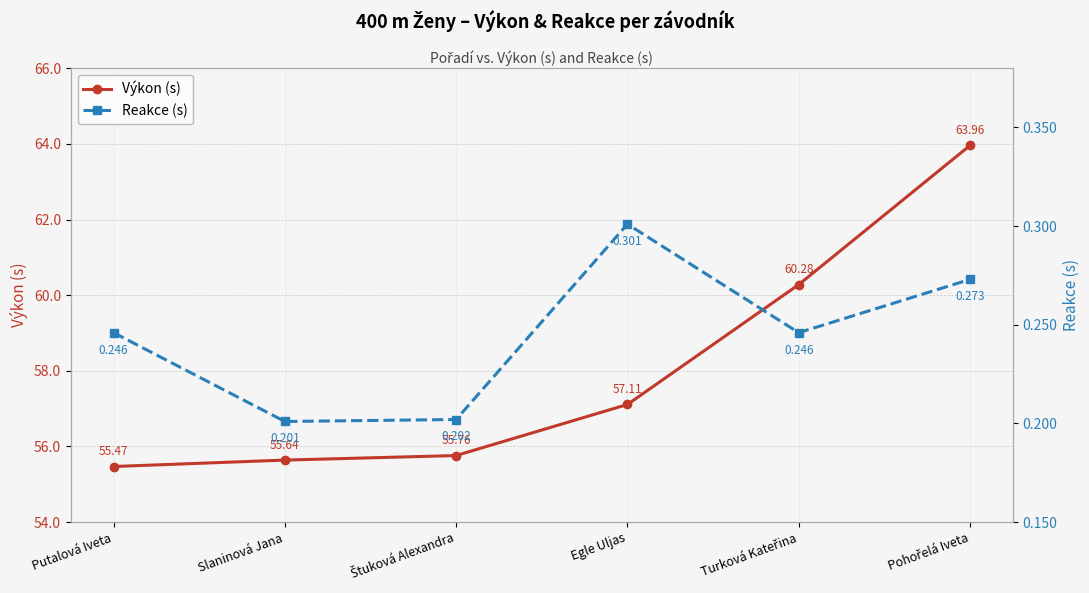

How many lines are shown in the chart?

2